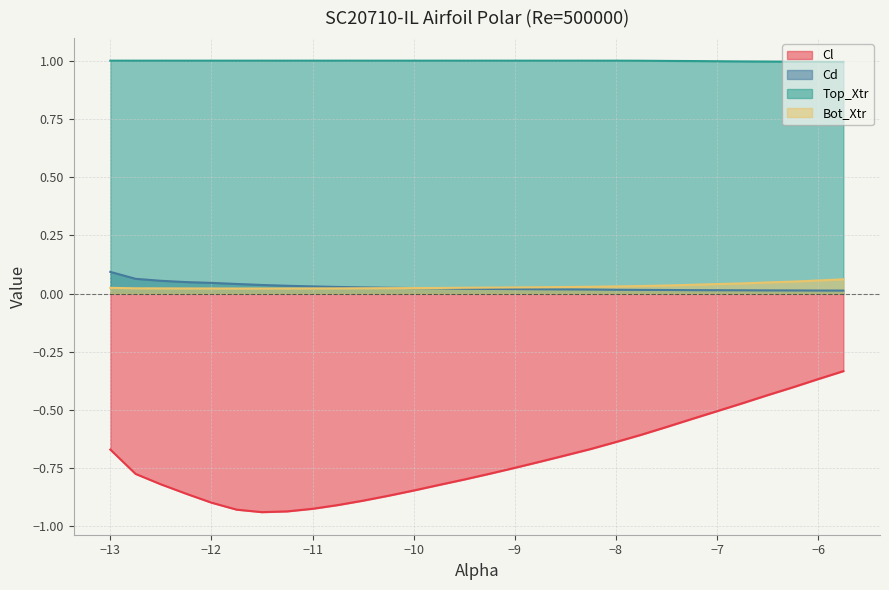

The value of Top_Xtr at −12 is 1.0. True or false?

True